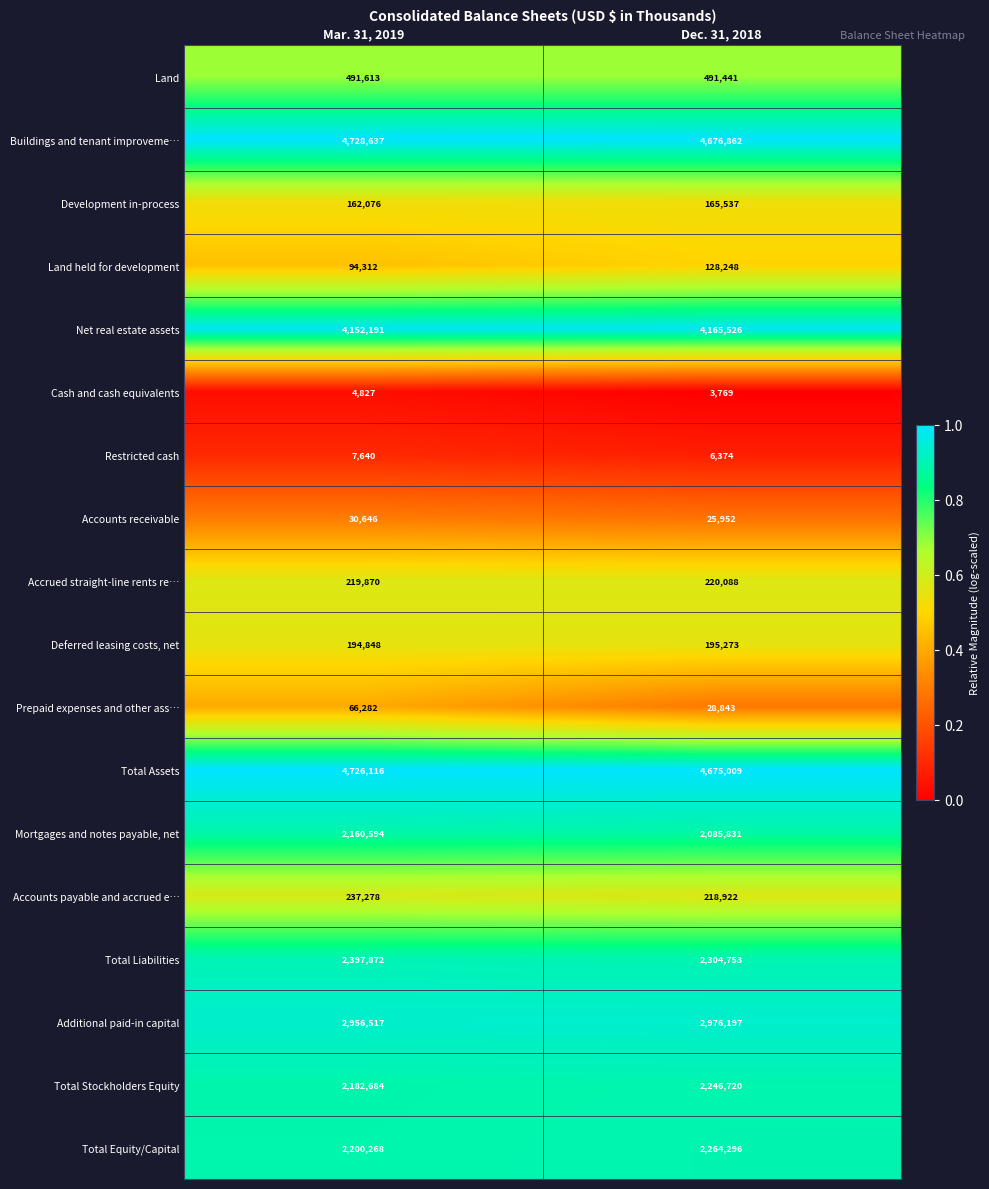

Which label corresponds to the largest value in the chart?

Mar. 31, 2019